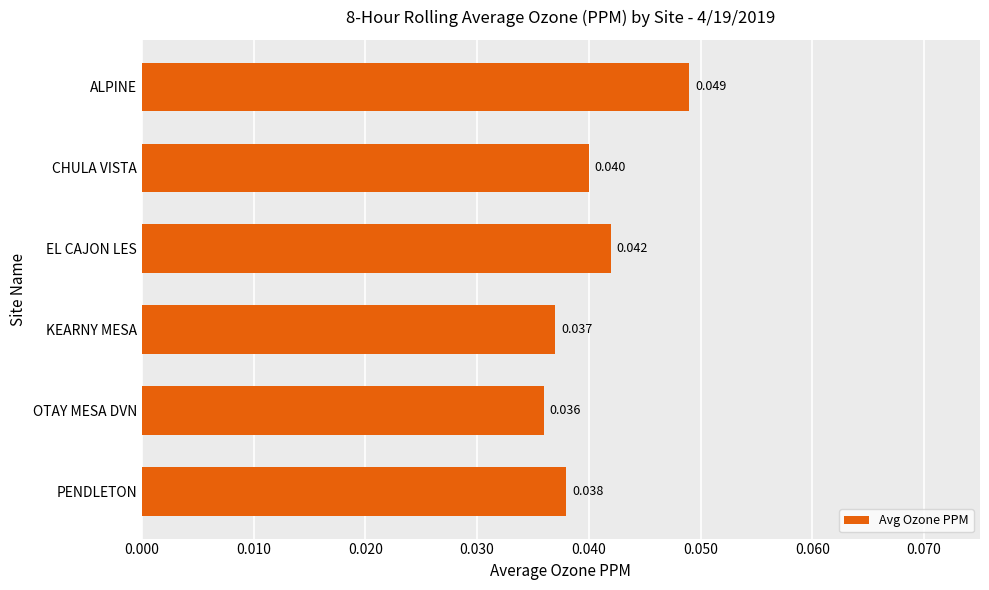

Where is the data nearest to the value 0?

OTAY MESA DVN